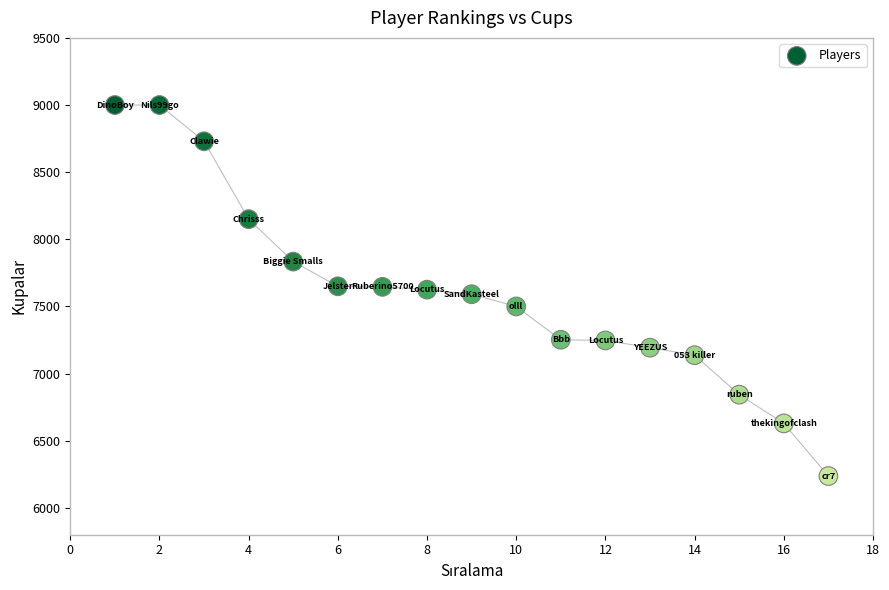

What is the range of Y values (max minus min)?

2763